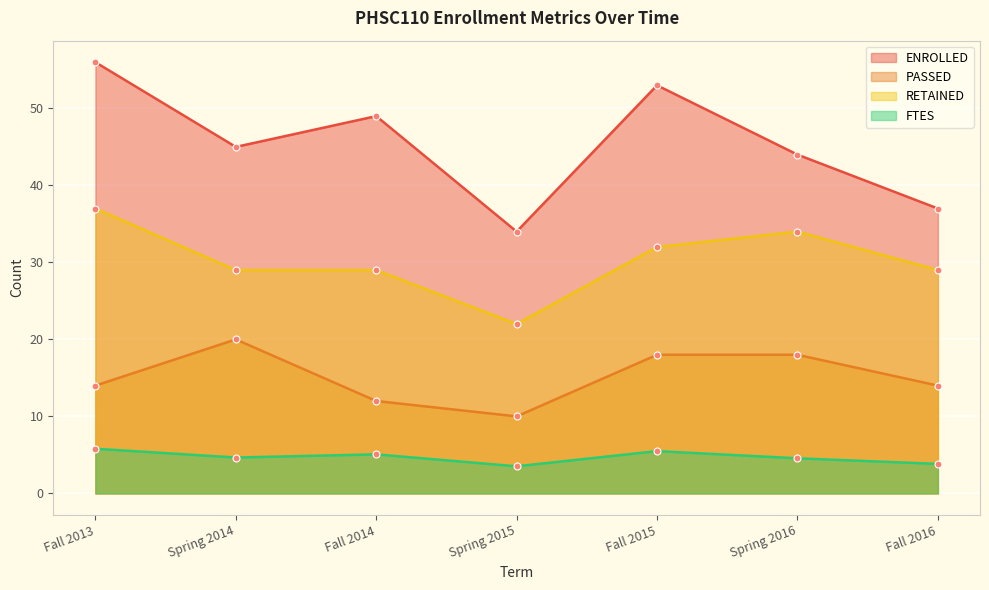

How many values in the RETAINED series exceed 29?

3